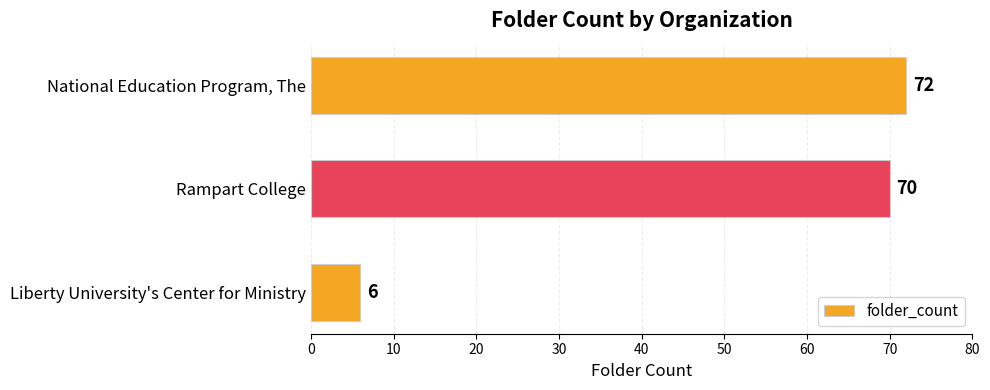

How many data points are less than 70?

1